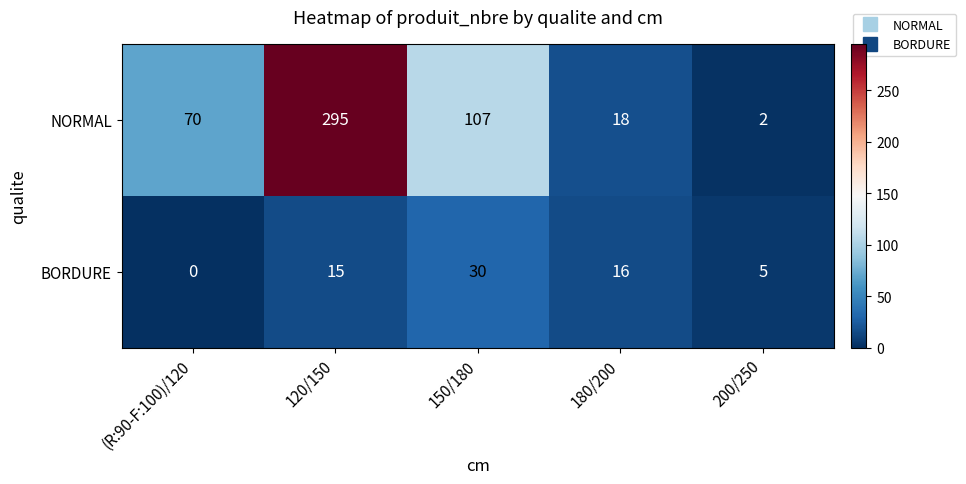

Which series has the largest range (max minus min)?

NORMAL